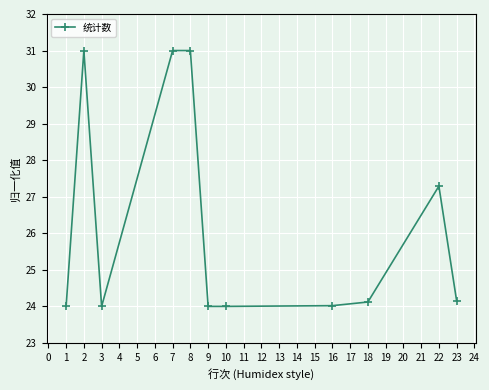

What is the ratio of the value at 10 to the value at 18?

1.0